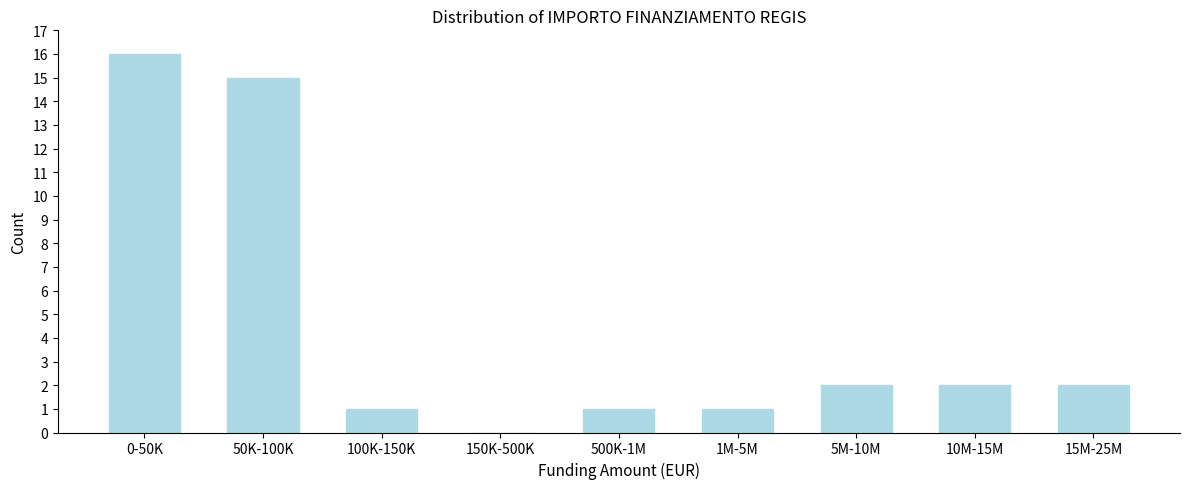

Reading left to right, transcribe all the data shown in this chart.

0-50K=16	50K-100K=15	100K-150K=1	150K-500K=0	500K-1M=1	1M-5M=1	5M-10M=2	10M-15M=2	15M-25M=2